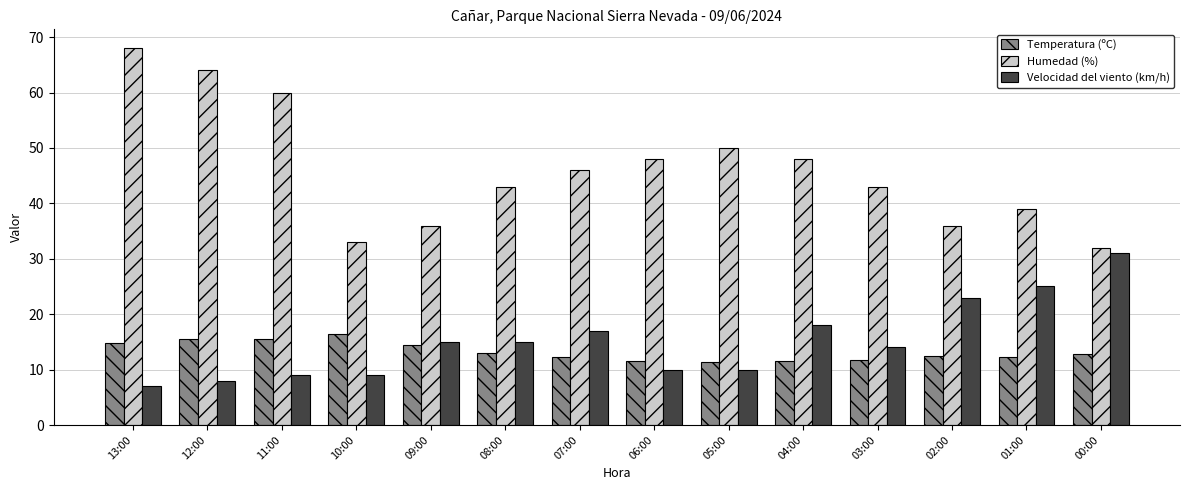

Which series has the widest spread of values?

Humedad (%)